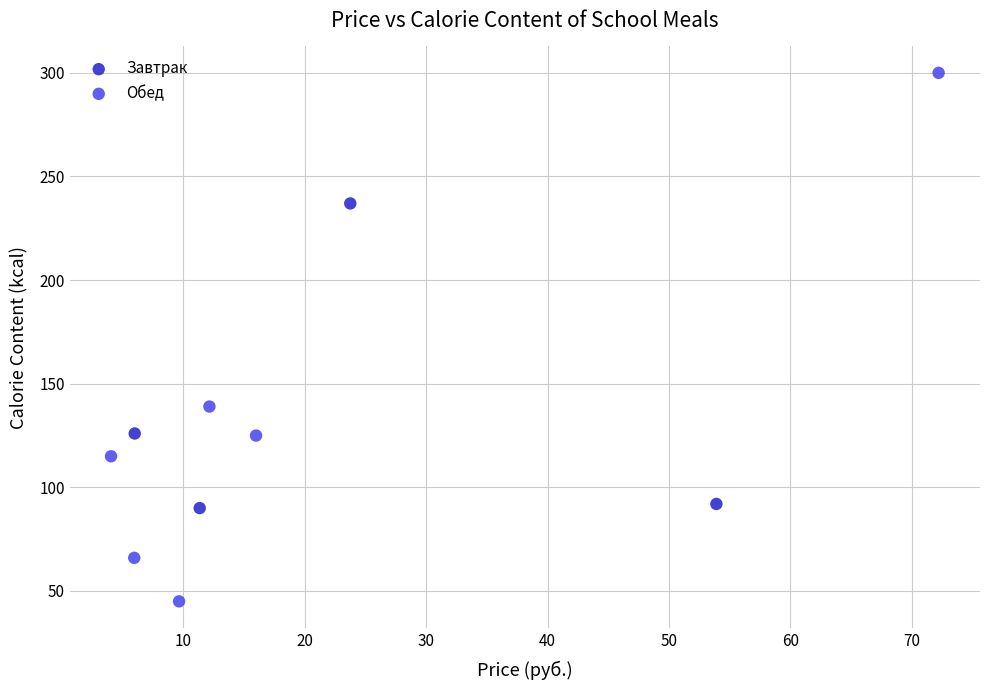

Which series reaches the maximum Y coordinate?

Обед